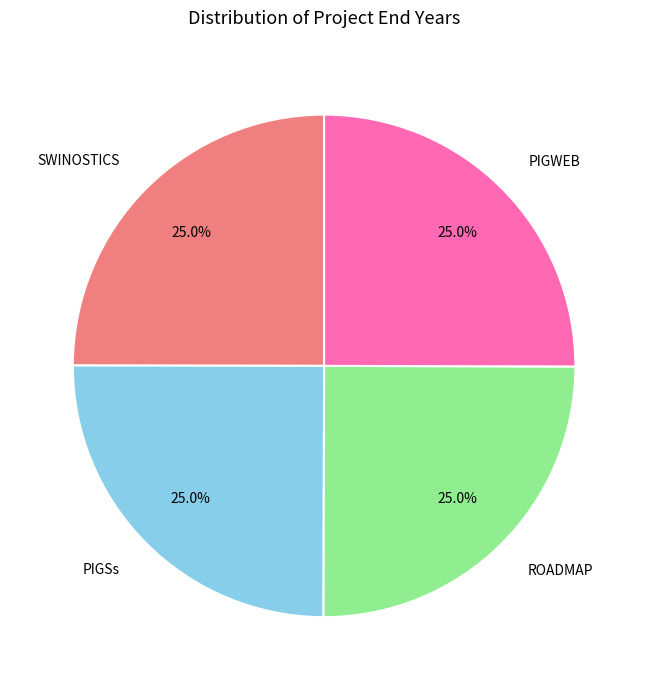

What is the ratio of the value at ROADMAP to the value at PIGSs?

1.0